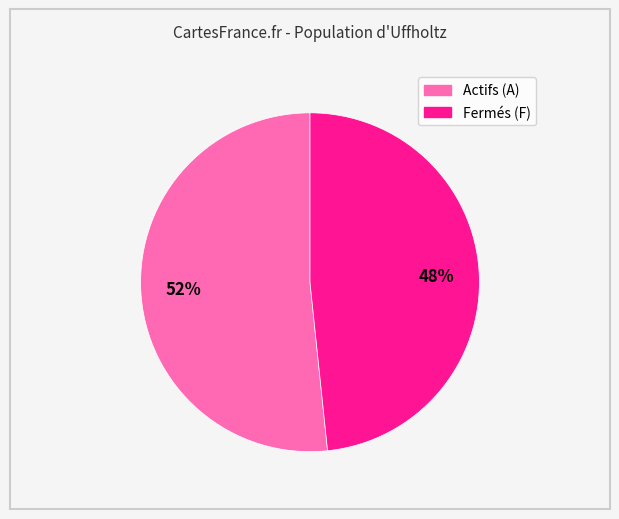

How many slices are in this pie chart?

2